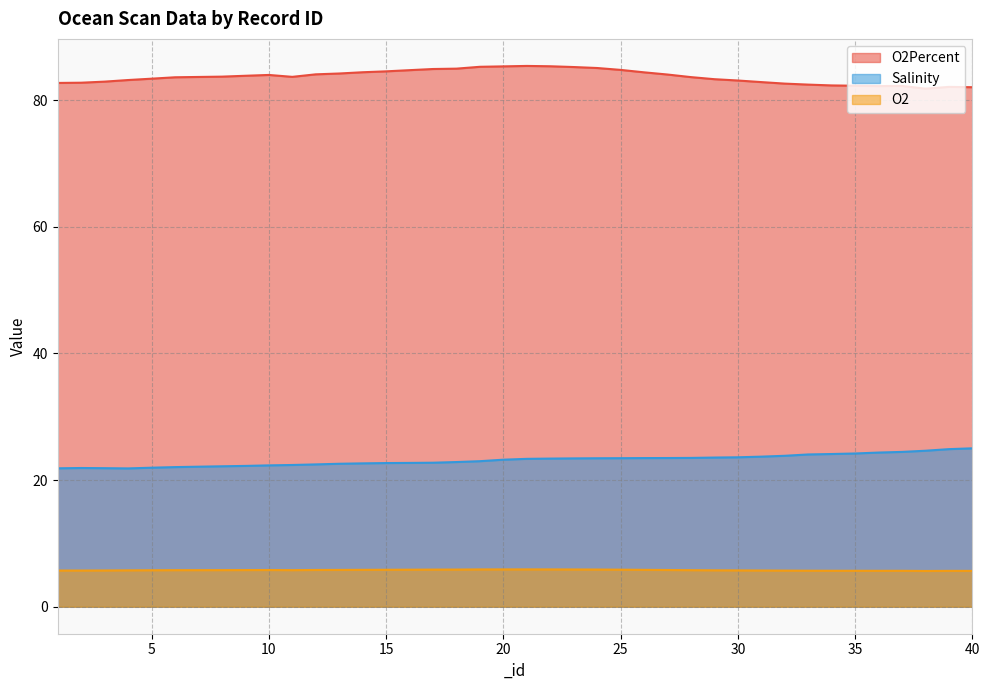

What is the sum of all O2Percent values?

3346.9